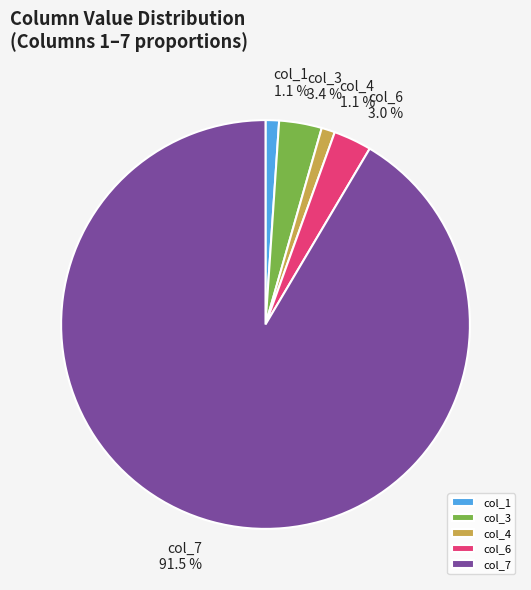

Between col_7 and col_4, which is larger?

col_7